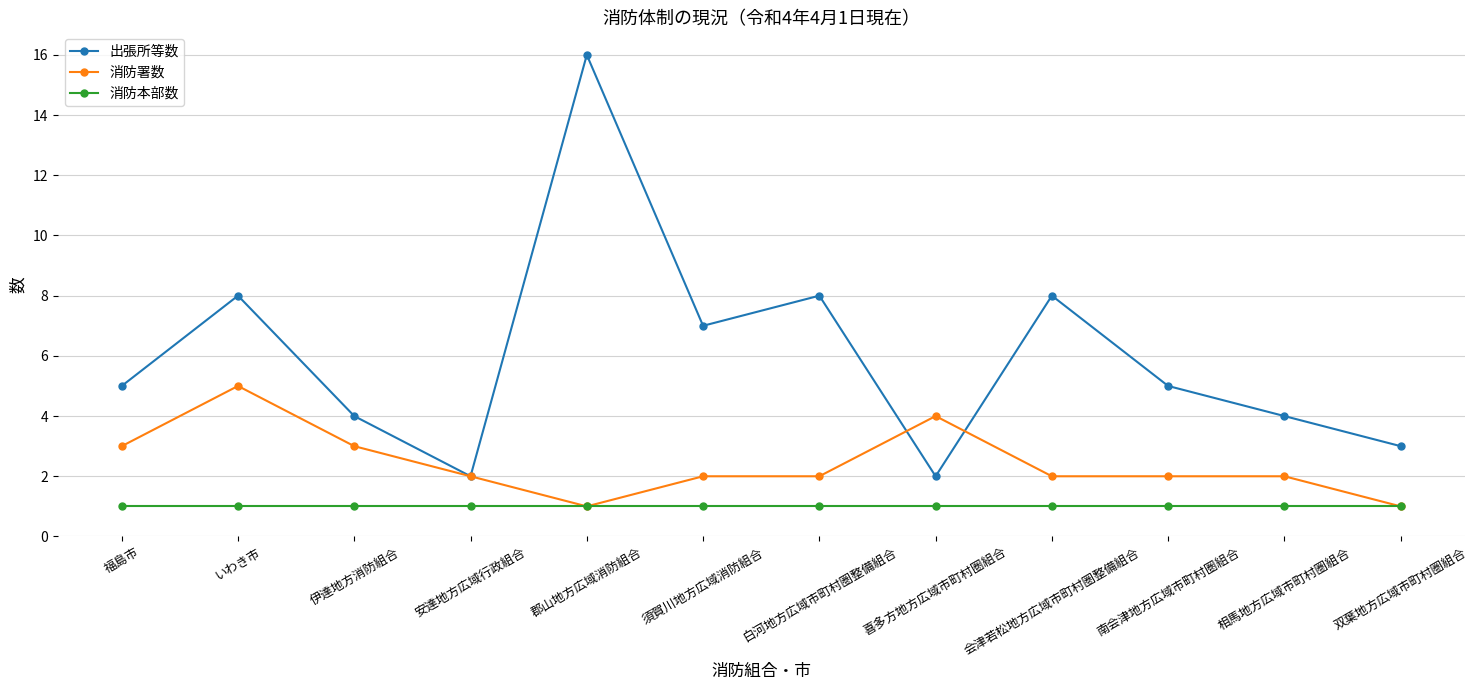

Which series has the largest total across all categories?

出張所等数